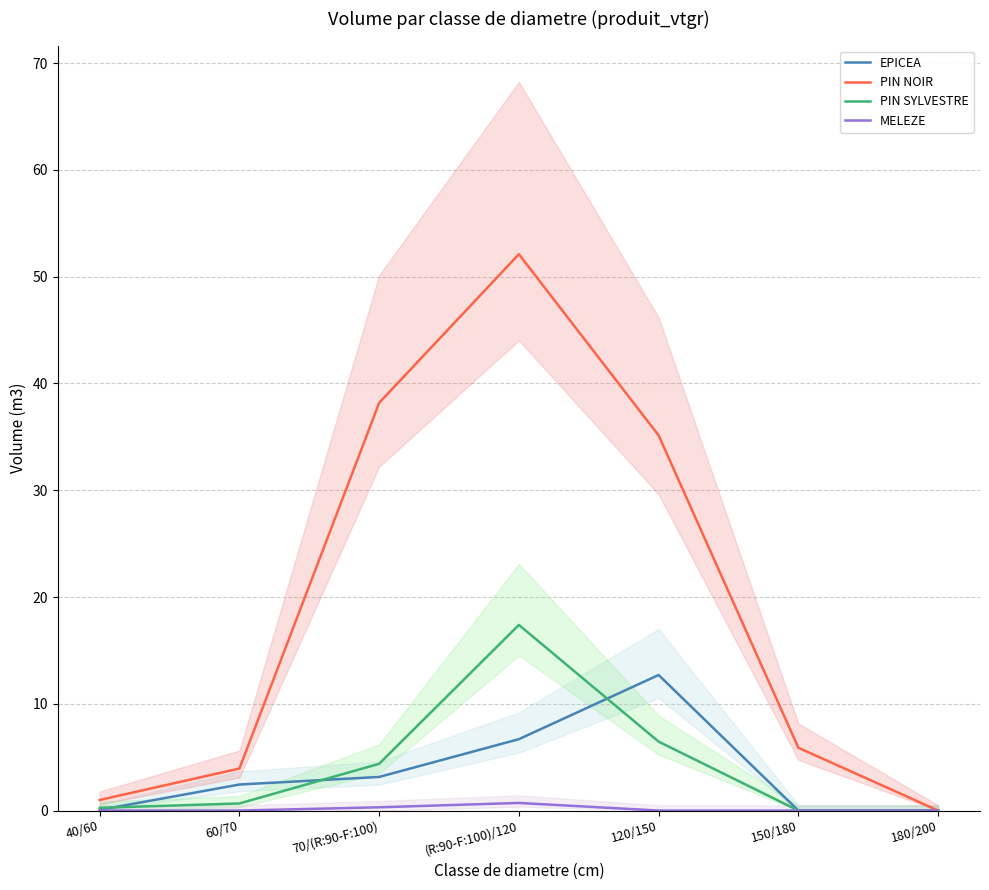

At how many categories does at least one series exceed 49?

1